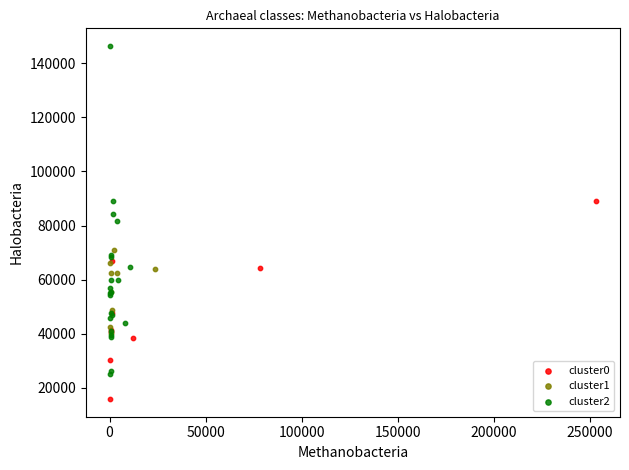

Which series reaches the maximum Y coordinate?

cluster2